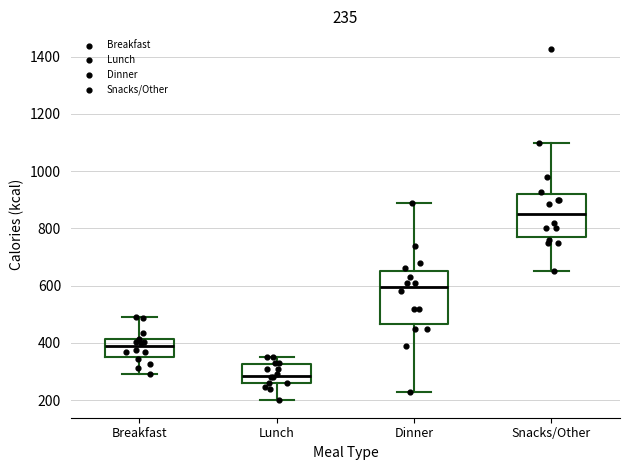

Which box has the lowest median line?

Lunch